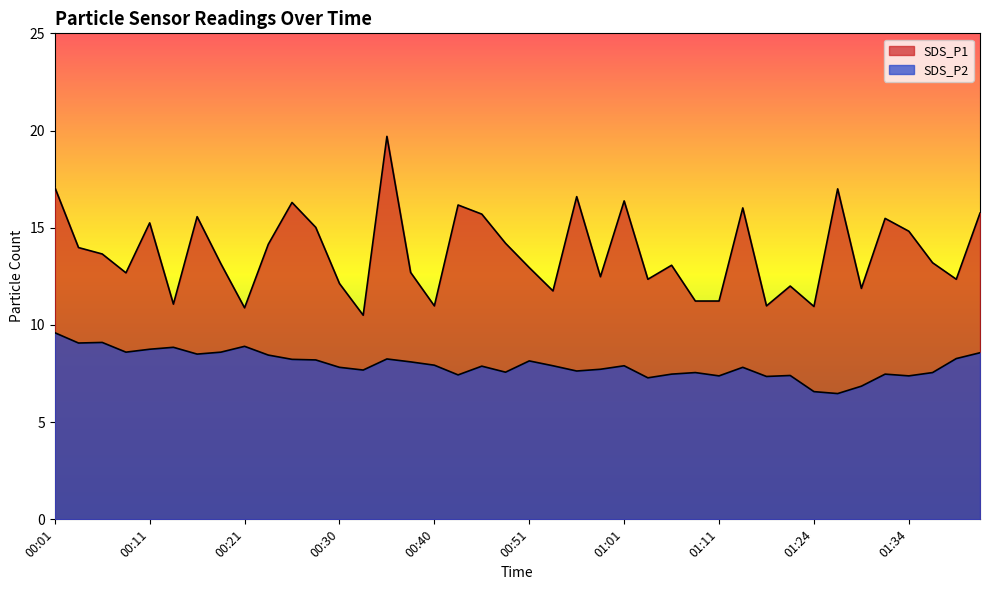

True or false: SDS_P2 and SDS_P1 intersect in this chart.

False